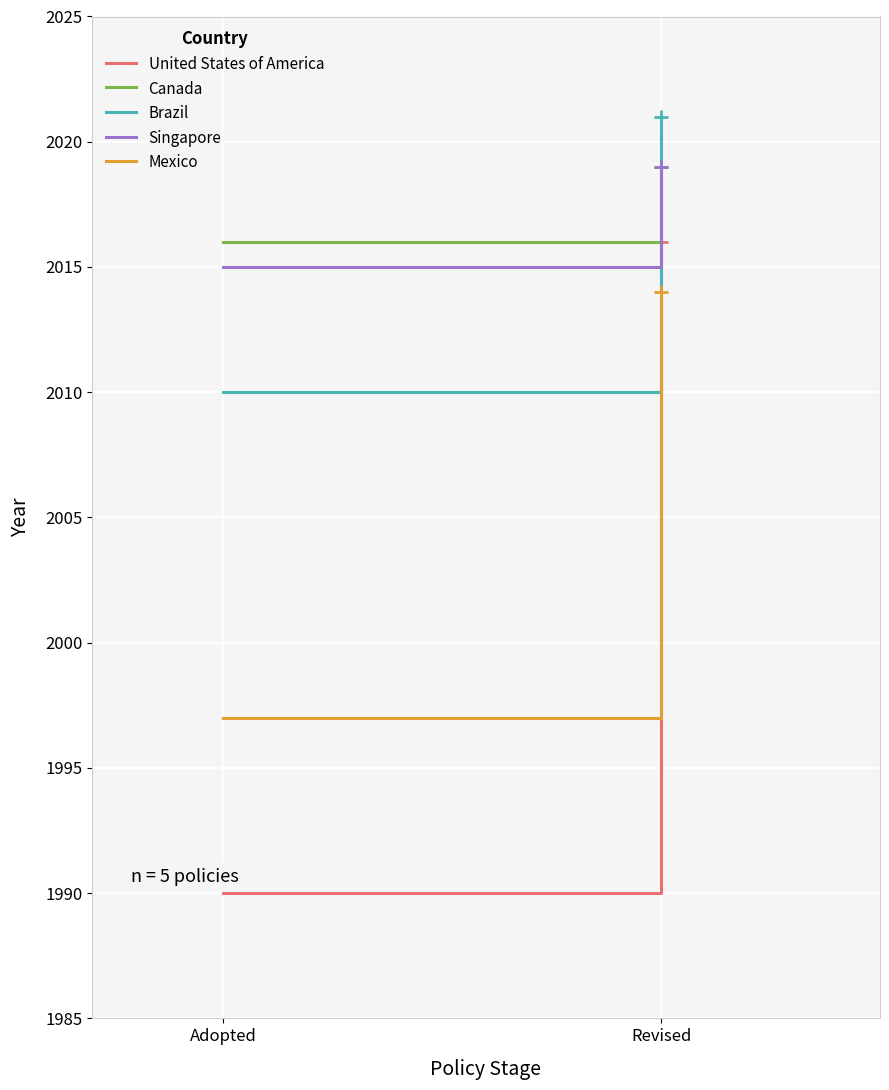

Is the value of Canada at Adopted greater than the value of United States of America at Adopted?

Yes